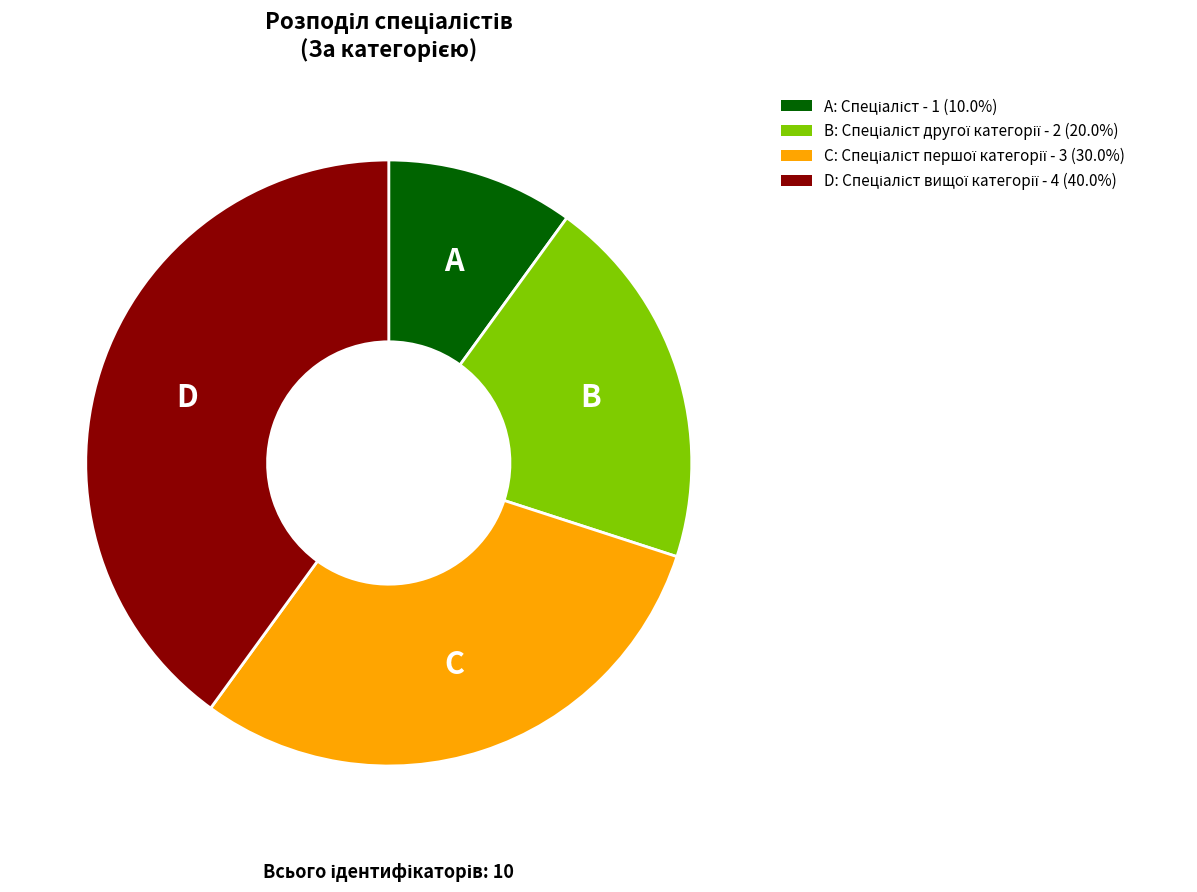

Is there a majority slice in this chart?

No